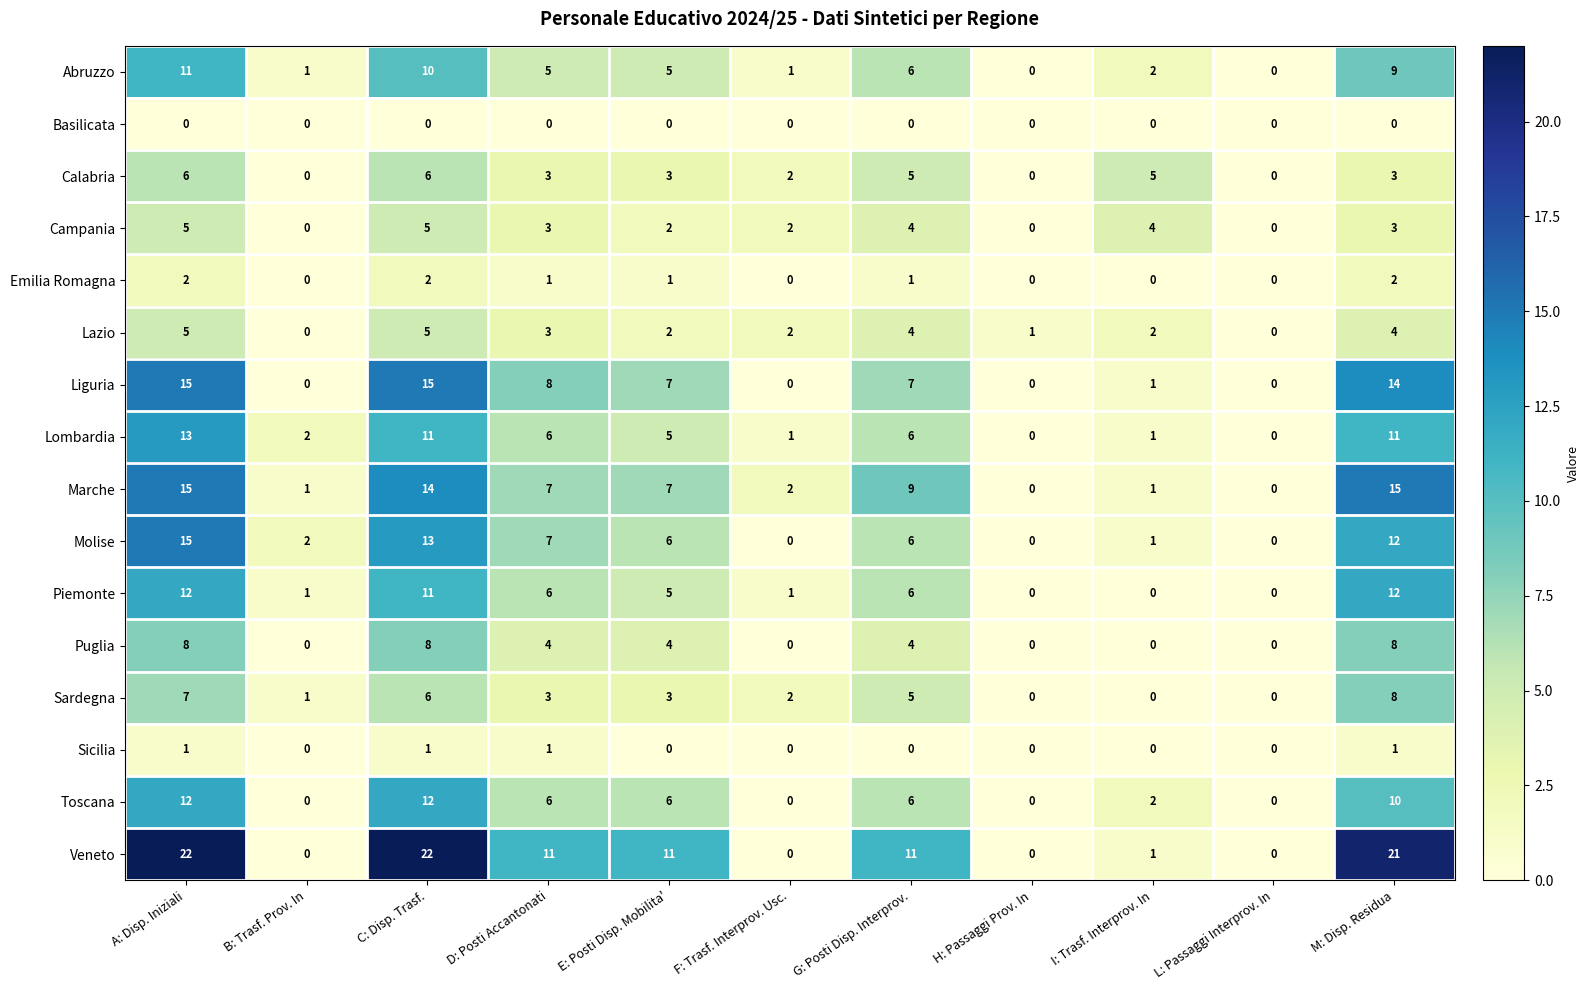

What is the difference between the maximum and minimum values in the Lombardia series?

13